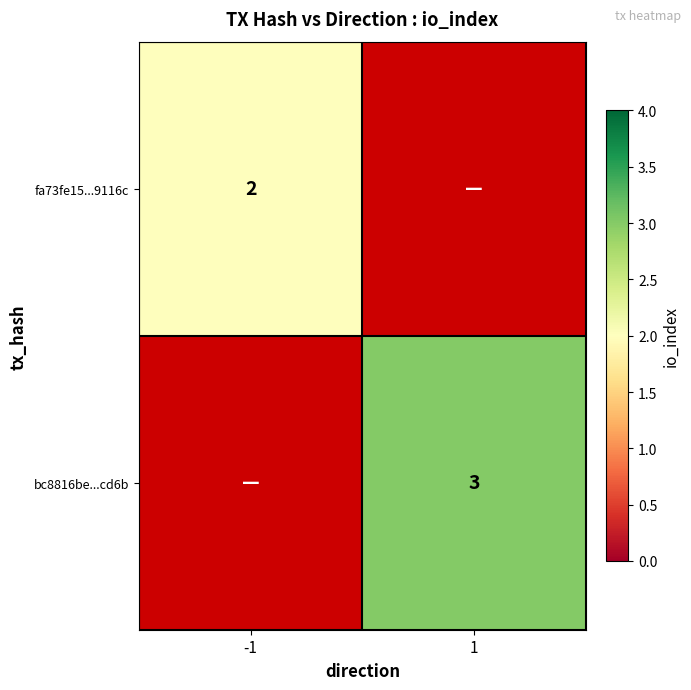

How many data points does each series have?

2